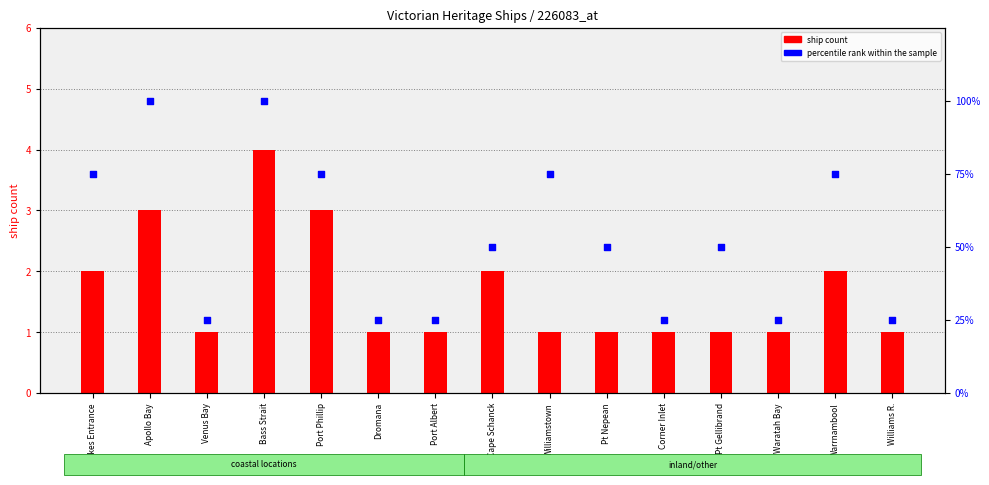

Which series has the largest total across all categories?

percentile rank within the sample